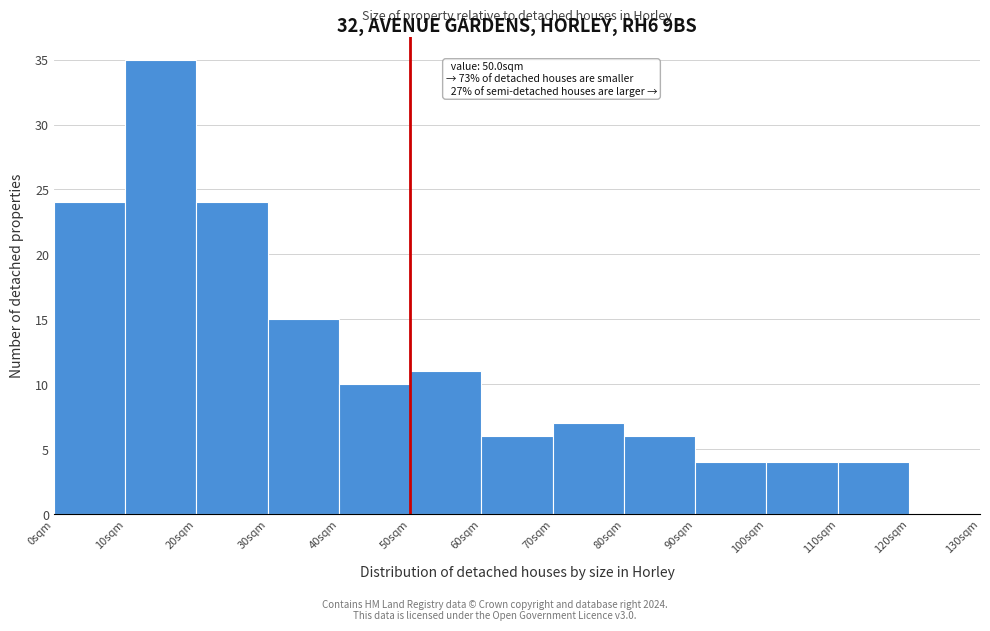

Over which range of the x-axis is the bar tallest?

10 to 20